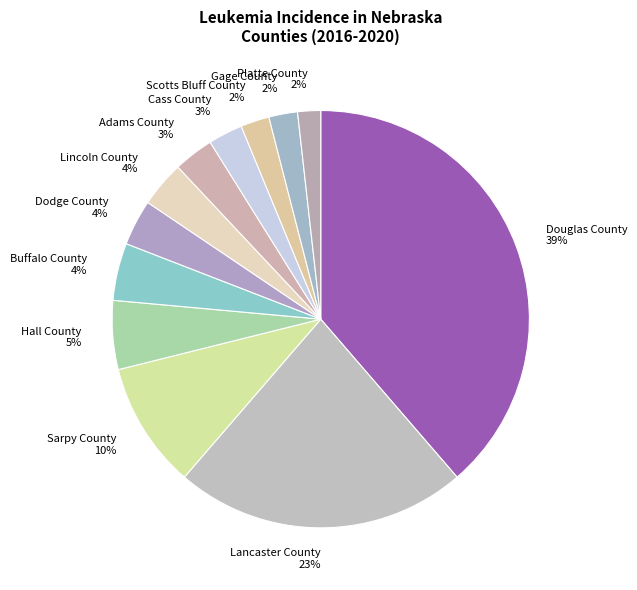

To the nearest percent, what is the average slice percentage?

8%